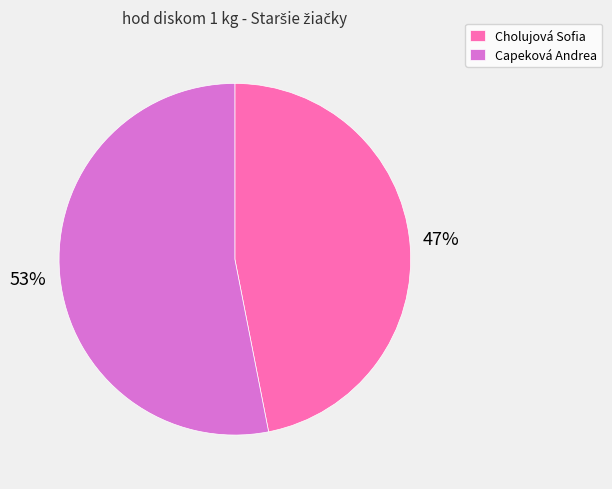

To the nearest percent, what is the difference between the largest and smallest slice percentages?

6%